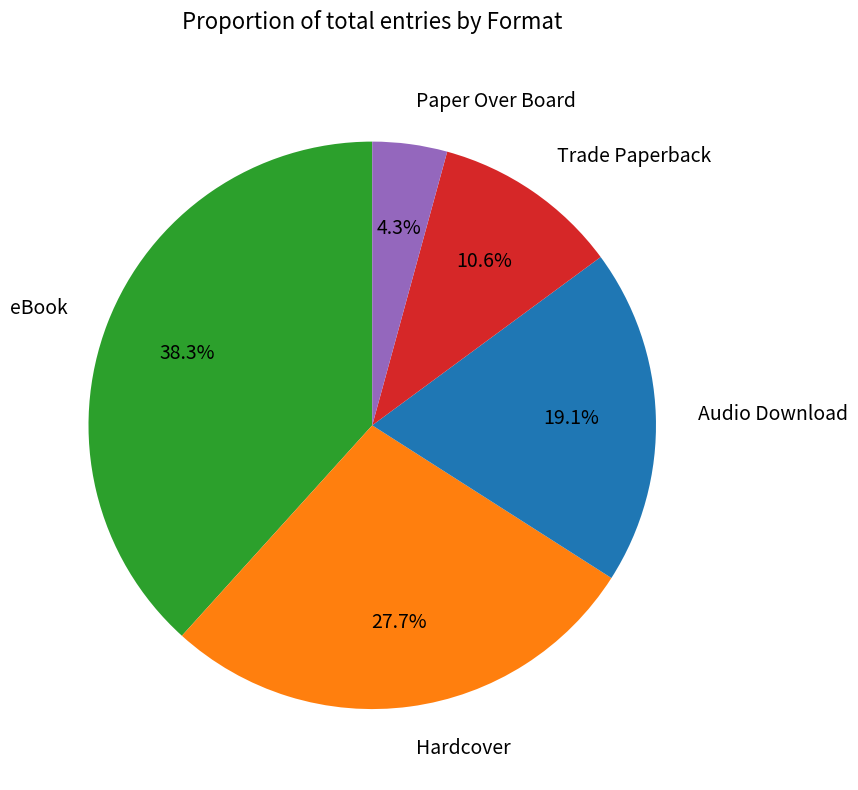

Count the number of slices in the pie.

5